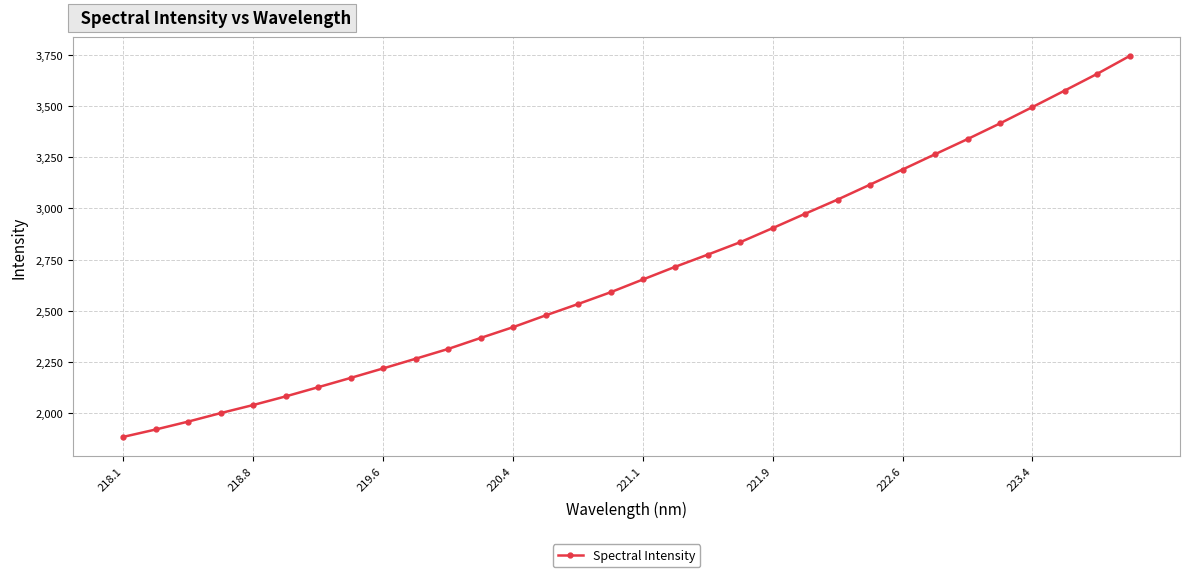

What is the minimum value shown in the chart?

1884.8